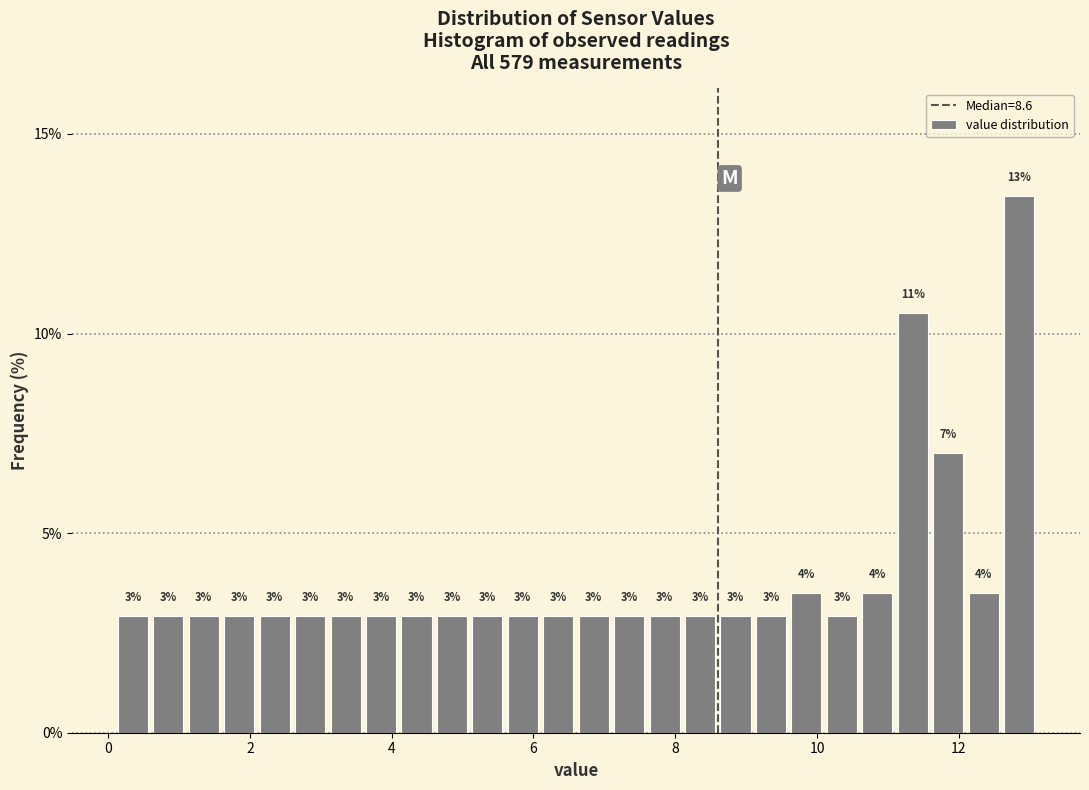

Around what value on the x-axis is the tallest bar? Give the approximate position of its centre, as read against the axis.

12.8